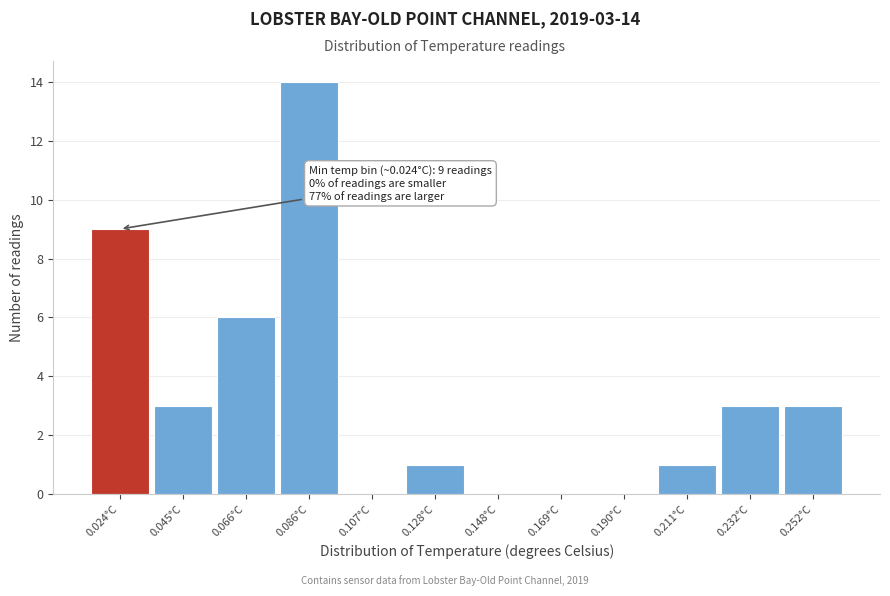

Reading right to left, transcribe all the data shown in this chart.

0.252°C=3	0.232°C=3	0.211°C=1	0.190°C=0	0.169°C=0	0.148°C=0	0.128°C=1	0.107°C=0	0.086°C=14	0.066°C=6	0.045°C=3	0.024°C=9